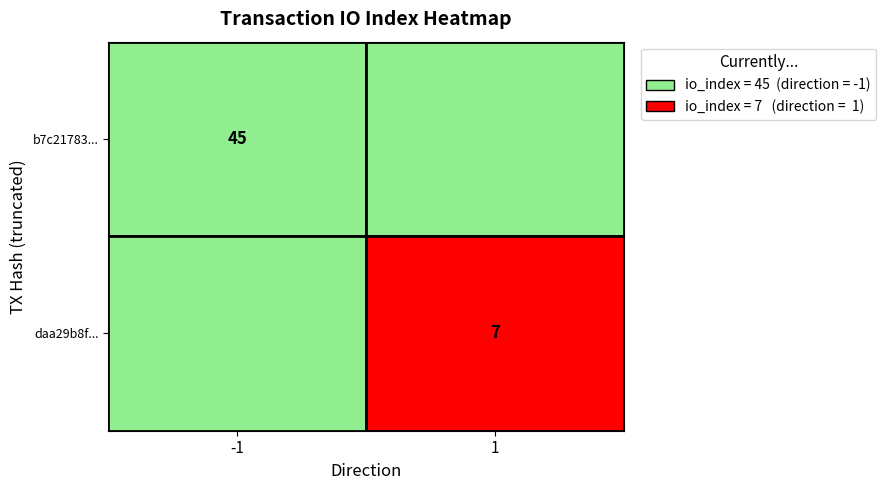

Which series has the largest total across all categories?

b7c21783080227ae651b47bf04915756ecba140